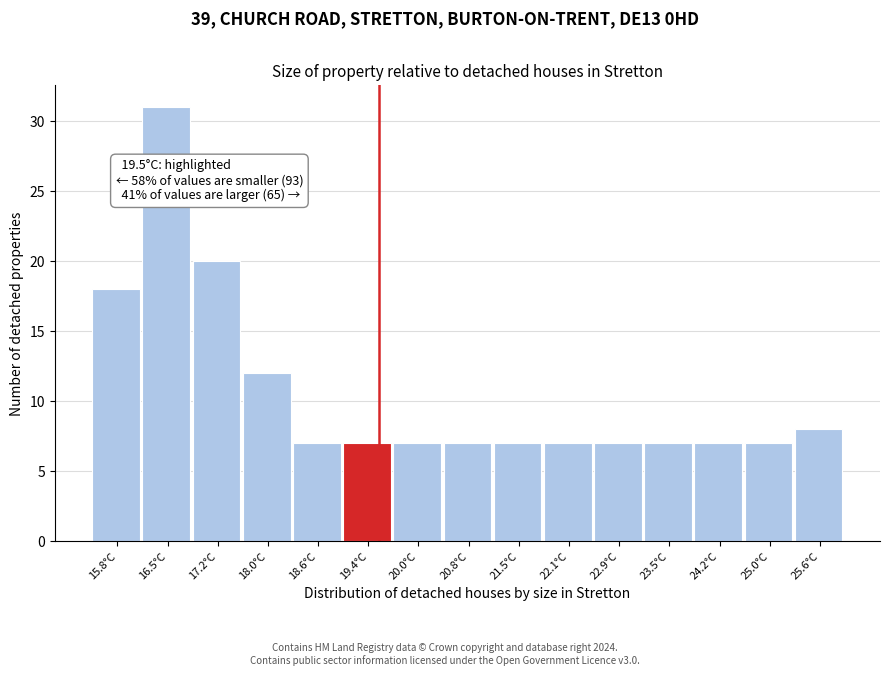

Over which range of the x-axis is the bar tallest?

16.2 to 16.9